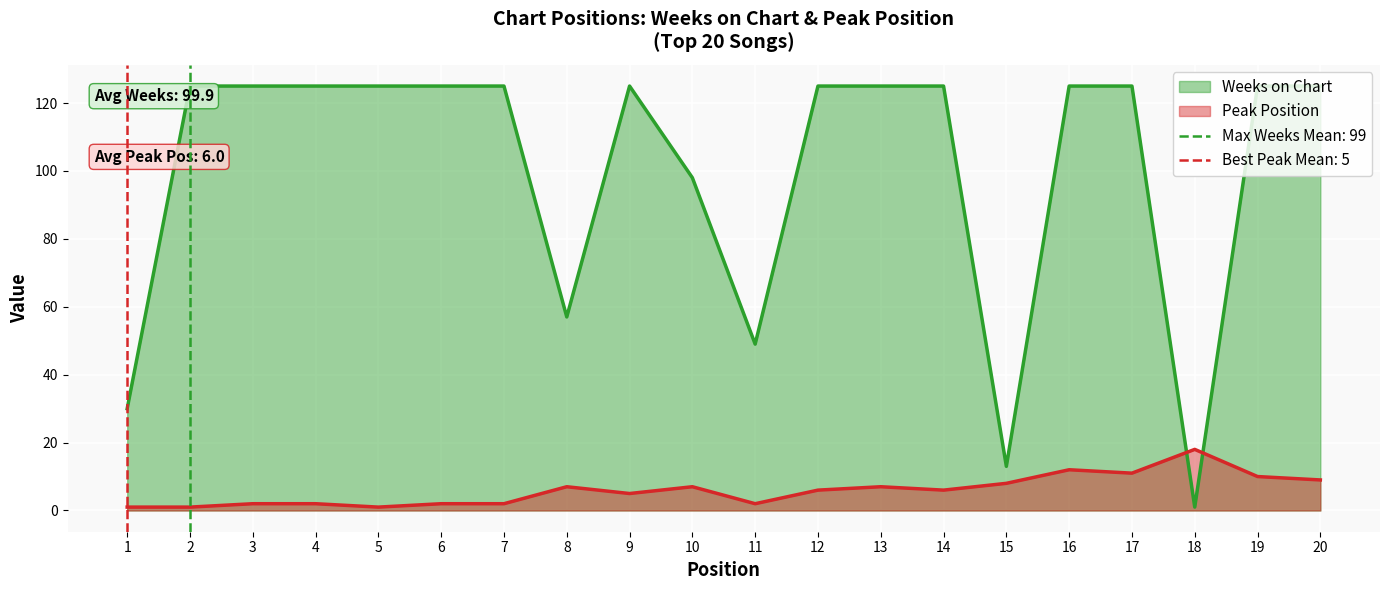

Is the value of Weeks on Chart at 17 greater than the value of Peak Position at 6?

Yes